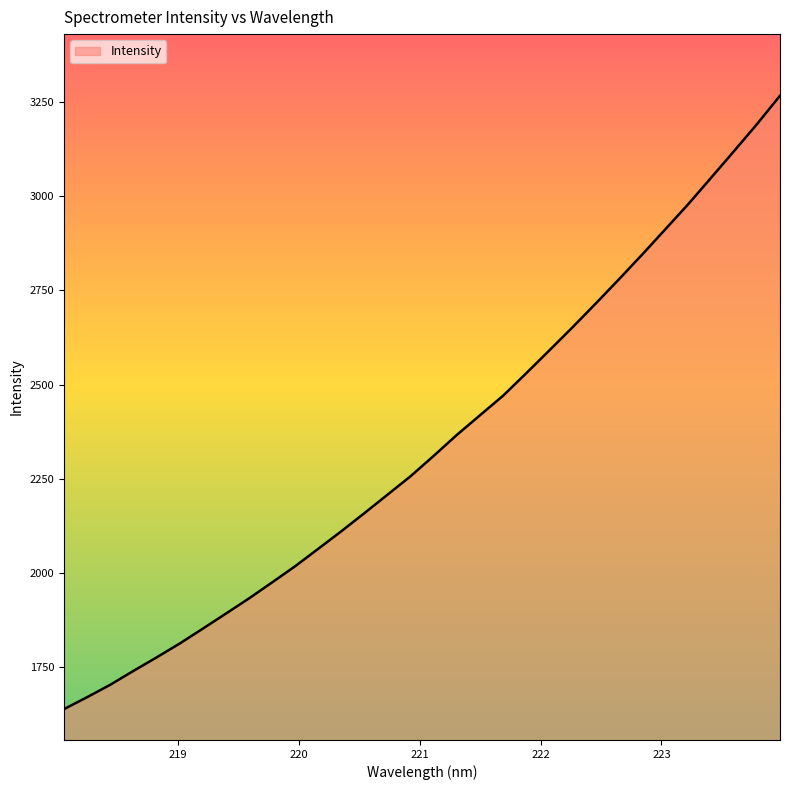

How many distinct data groups are displayed?

1